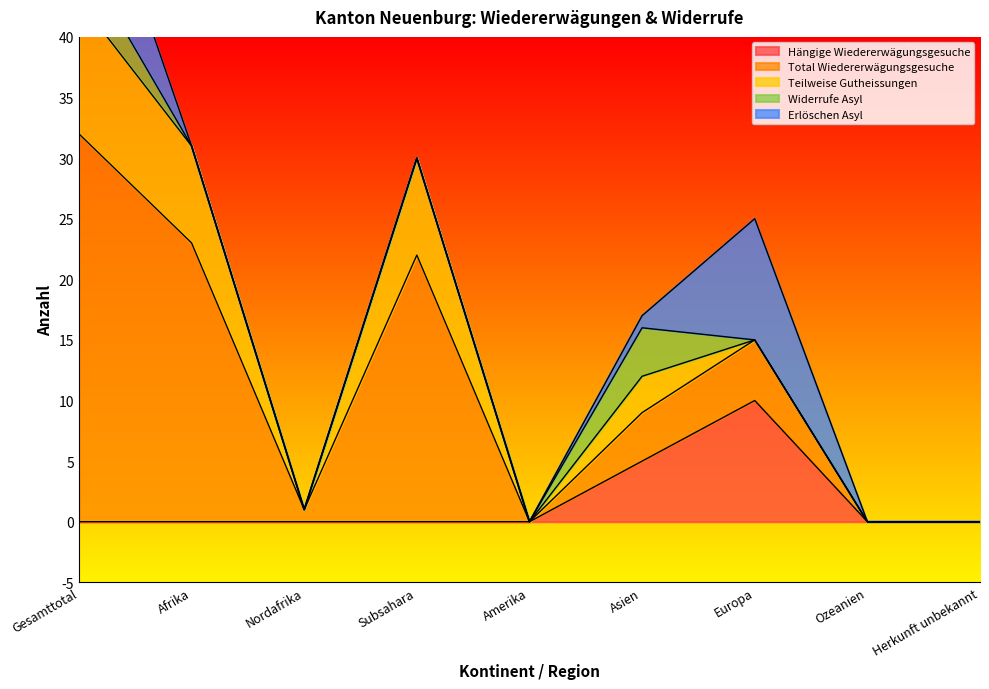

Is the value of Total Wiedererwägungsgesuche at Nordafrika greater than the value of Widerrufe Asyl at Gesamttotal?

No